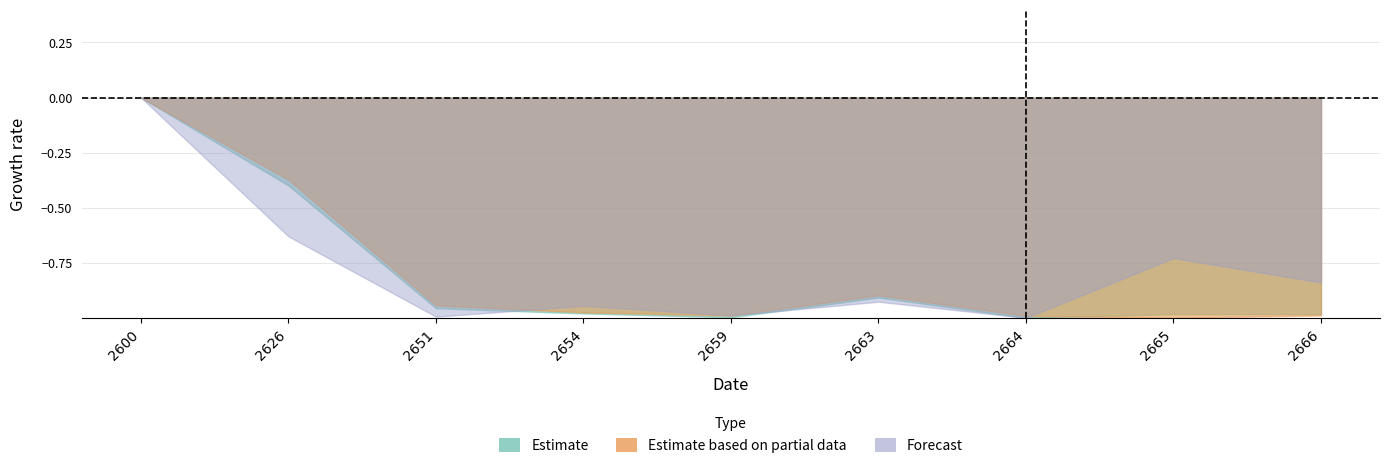

How many Forecast values are between 0 and 1?

1